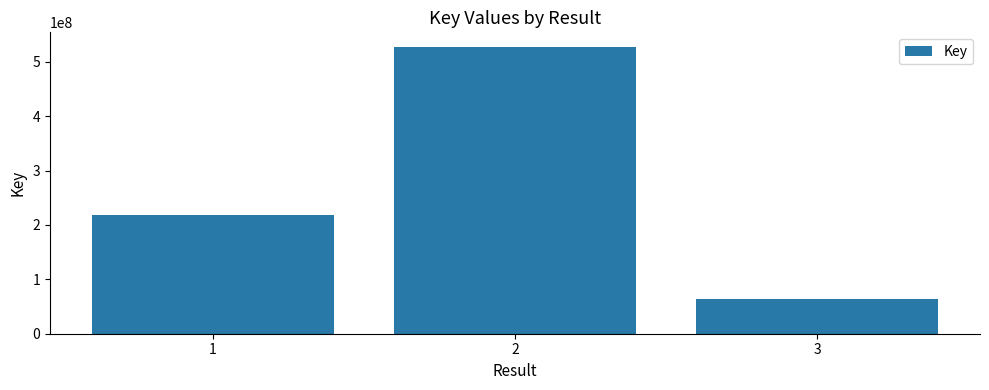

What is the value of the 1st bar from the left?

217956721